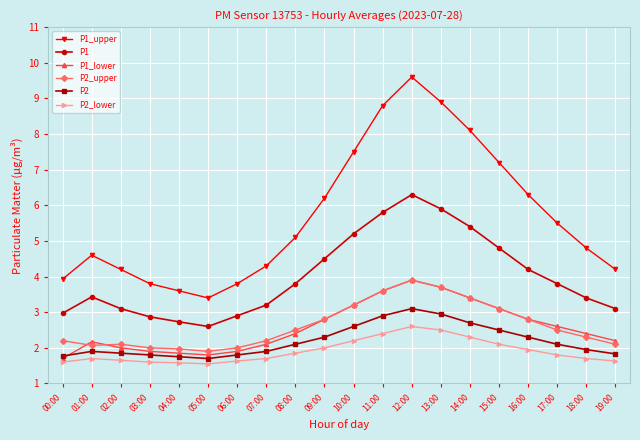

What is the total value across all series at 01:00?

15.9